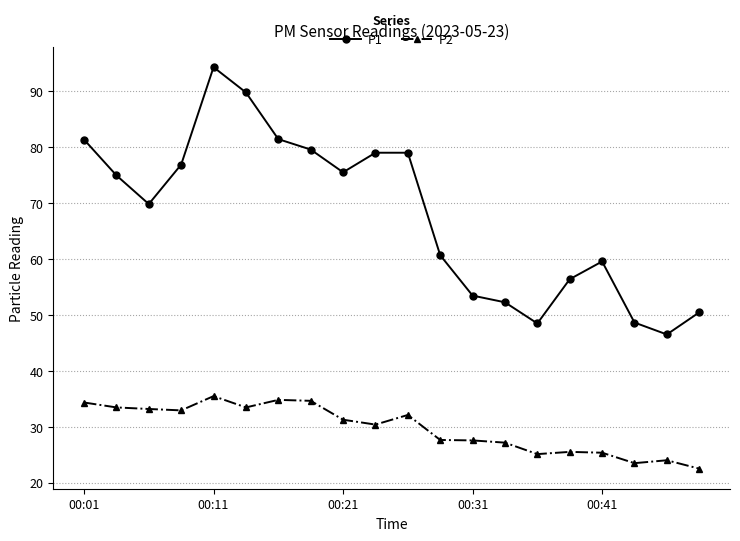

True or false: P2 and P1 intersect in this chart.

False